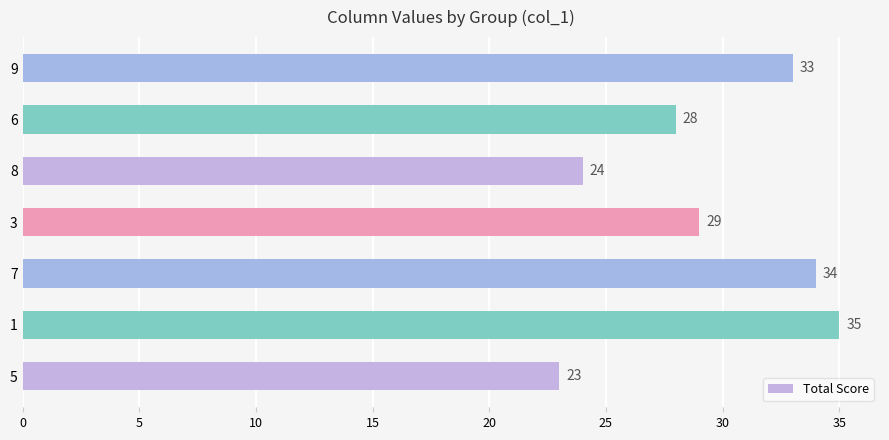

What is the change in value from 6 to 9?

+5